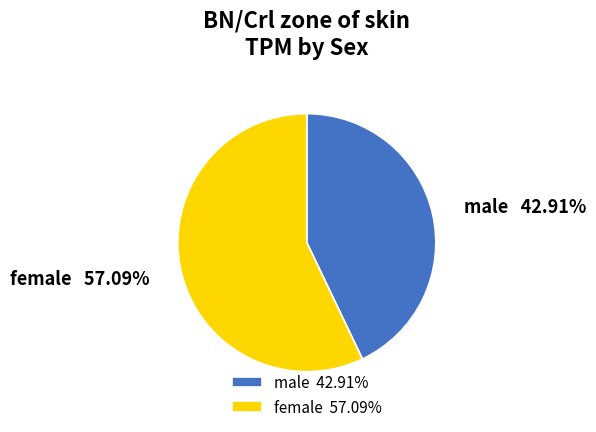

Is there a majority slice in this chart?

Yes